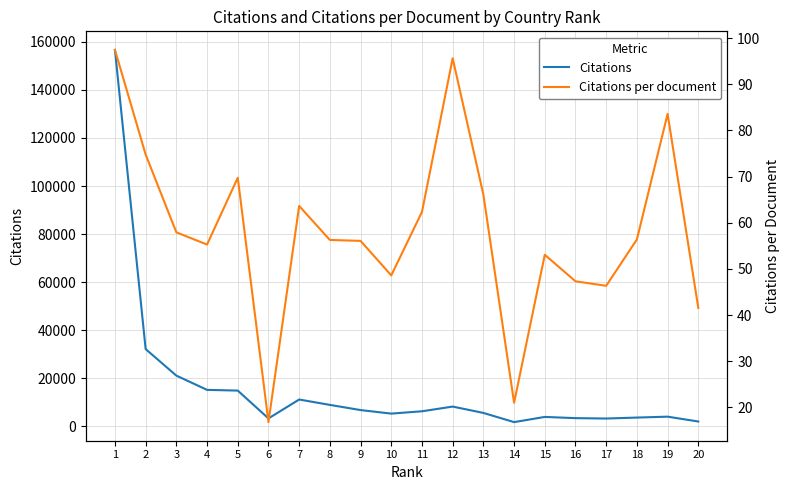

Reading left to right, extract all data points from this chart.

Citations: 156669.0	32076.0	21024.0	15089.0	14788.0	3194.0	11072.0	8834.0	6672.0	5199.0	6173.0	8128.0	5485.0	1659.0	3820.0	3312.0	3151.0	3552.0	3928.0	1911.0
Citations per document: 97.4	74.8	57.9	55.3	69.8	16.8	63.6	56.3	56.1	48.6	62.4	95.6	66.1	21.0	53.1	47.3	46.3	56.4	83.6	41.5